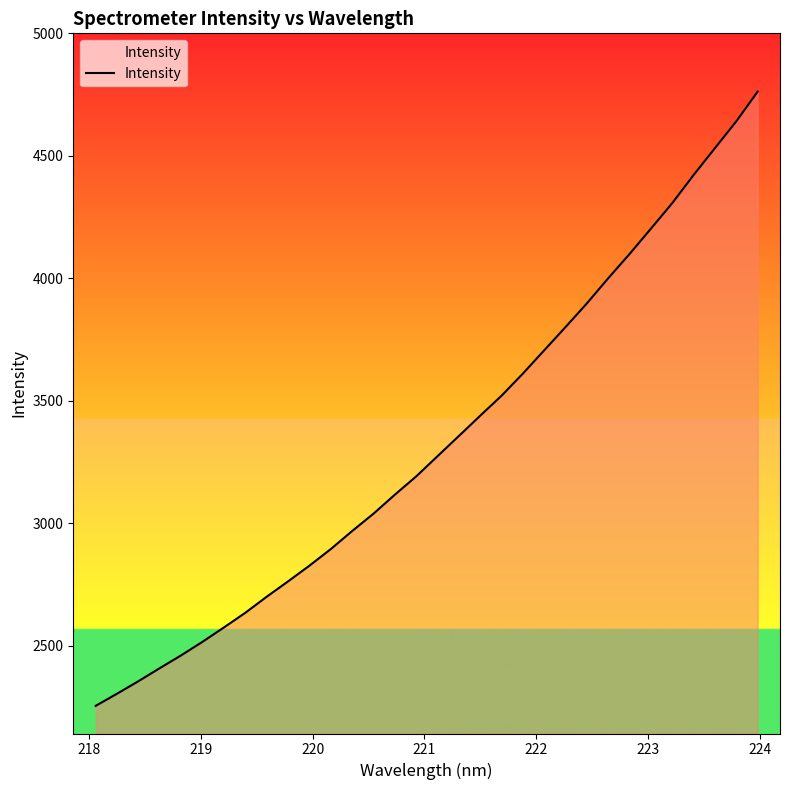

What is the greatest value displayed?

4761.9